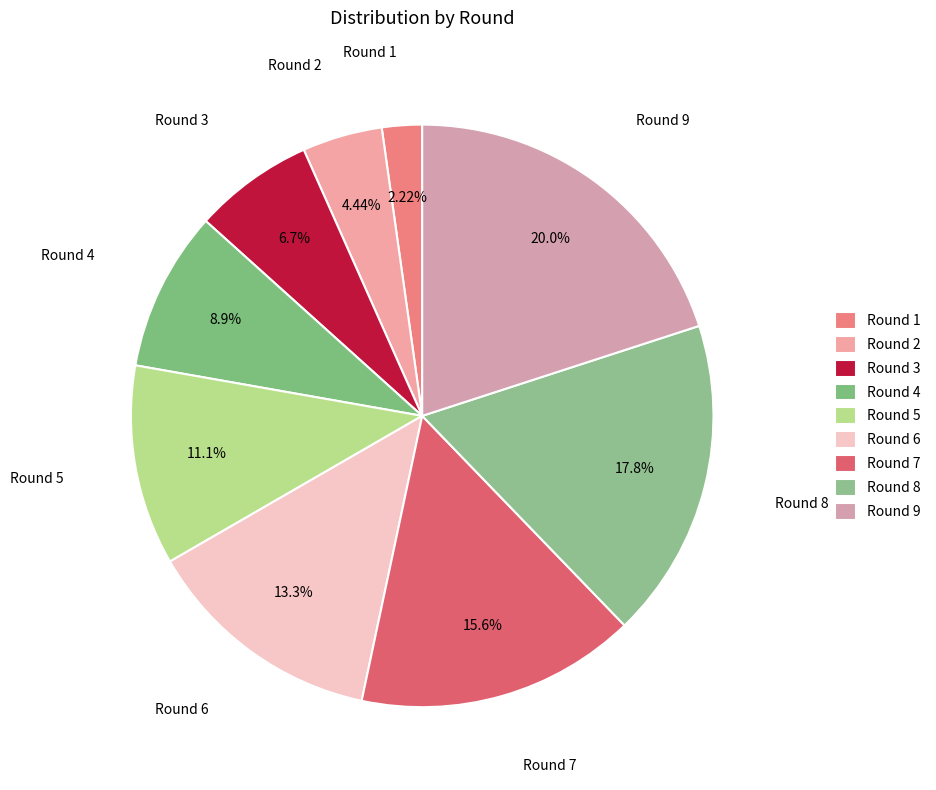

To the nearest percent, what portion does Round 8 represent?

18%